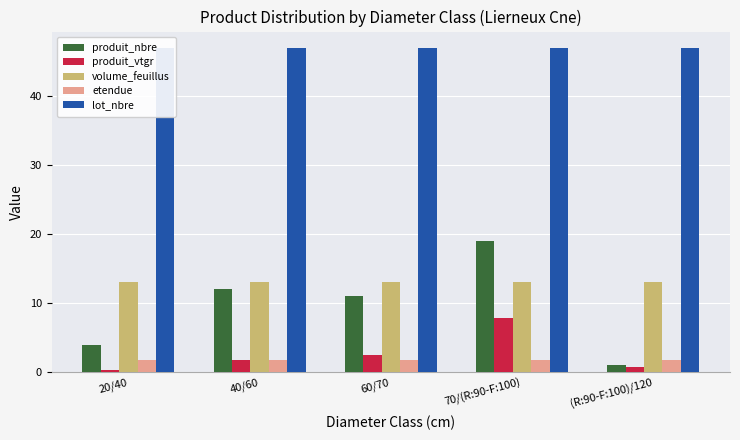

Does the chart contain any negative values?

No